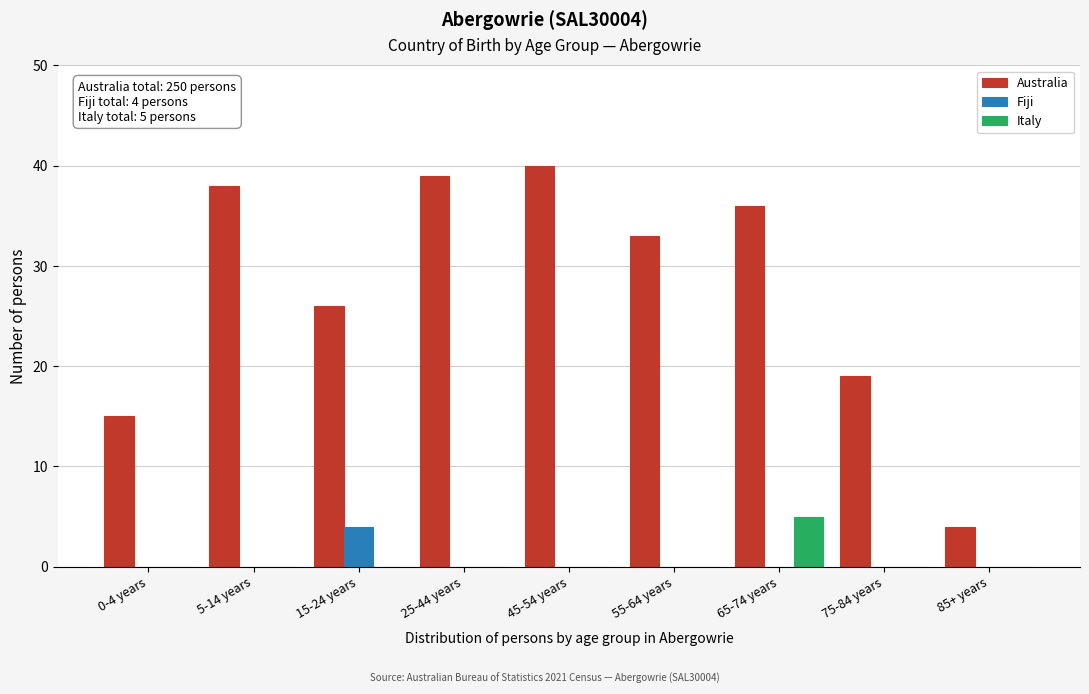

Reading right to left, transcribe all the data shown in this chart.

Australia: 85+ years=4	75-84 years=19	65-74 years=36	55-64 years=33	45-54 years=40	25-44 years=39	15-24 years=26	5-14 years=38	0-4 years=15
Fiji: 85+ years=0	75-84 years=0	65-74 years=0	55-64 years=0	45-54 years=0	25-44 years=0	15-24 years=4	5-14 years=0	0-4 years=0
Italy: 85+ years=0	75-84 years=0	65-74 years=5	55-64 years=0	45-54 years=0	25-44 years=0	15-24 years=0	5-14 years=0	0-4 years=0